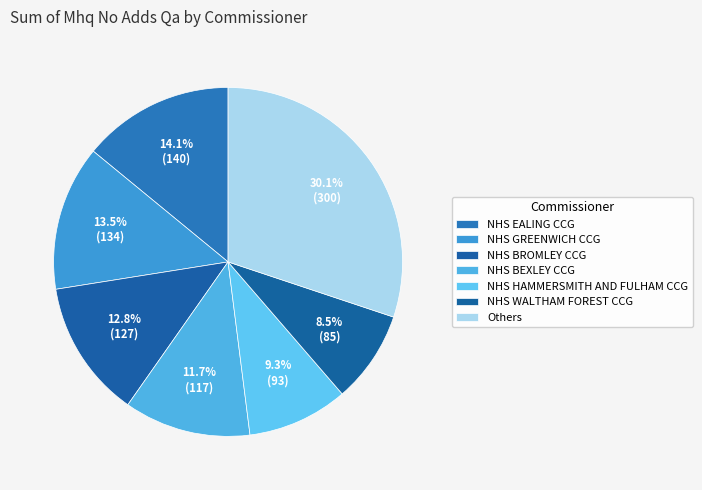

Which slice is the largest?

NHS EALING CCG